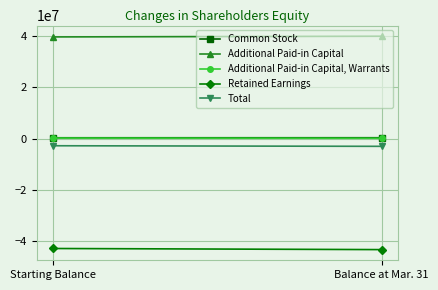

What is the difference between the Retained Earnings values at Starting Balance and Balance at Mar. 31?

437008